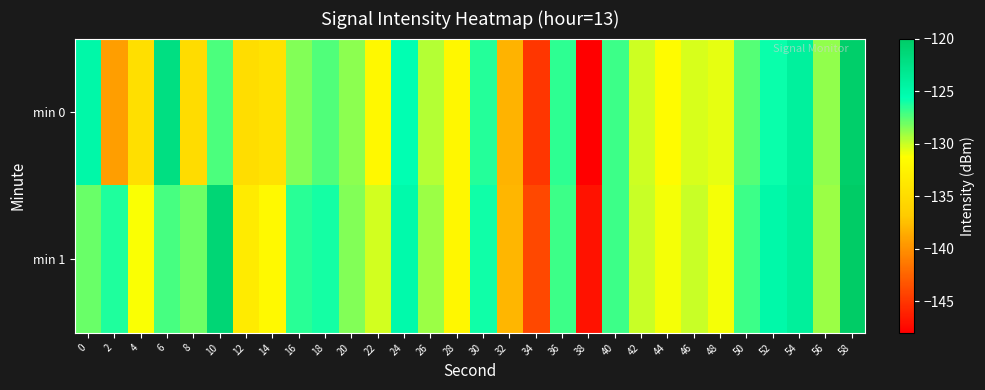

Reading left to right, transcribe all the data shown in this chart.

min 0: 0=-124.9	2=-139.3	4=-134.7	6=-122.2	8=-135.0	10=-127.2	12=-134.9	14=-134.4	16=-128.4	18=-127.4	20=-128.7	22=-131.8	24=-125.6	26=-129.5	28=-131.9	30=-126.4	32=-138.0	34=-145.0	36=-126.7	38=-148.0	40=-126.9	42=-130.1	44=-131.6	46=-130.3	48=-130.6	50=-127.5	52=-125.9	54=-124.1	56=-128.8	58=-120.4
min 1: 0=-127.9	2=-126.3	4=-131.1	6=-127.1	8=-128.0	10=-121.2	12=-133.3	14=-131.8	16=-126.6	18=-126.1	20=-128.5	22=-130.2	24=-125.1	26=-129.0	28=-132.0	30=-126.0	32=-138.0	34=-144.0	36=-127.0	38=-147.0	40=-127.0	42=-130.0	44=-131.0	46=-130.0	48=-131.0	50=-127.0	52=-125.0	54=-124.0	56=-129.0	58=-120.0